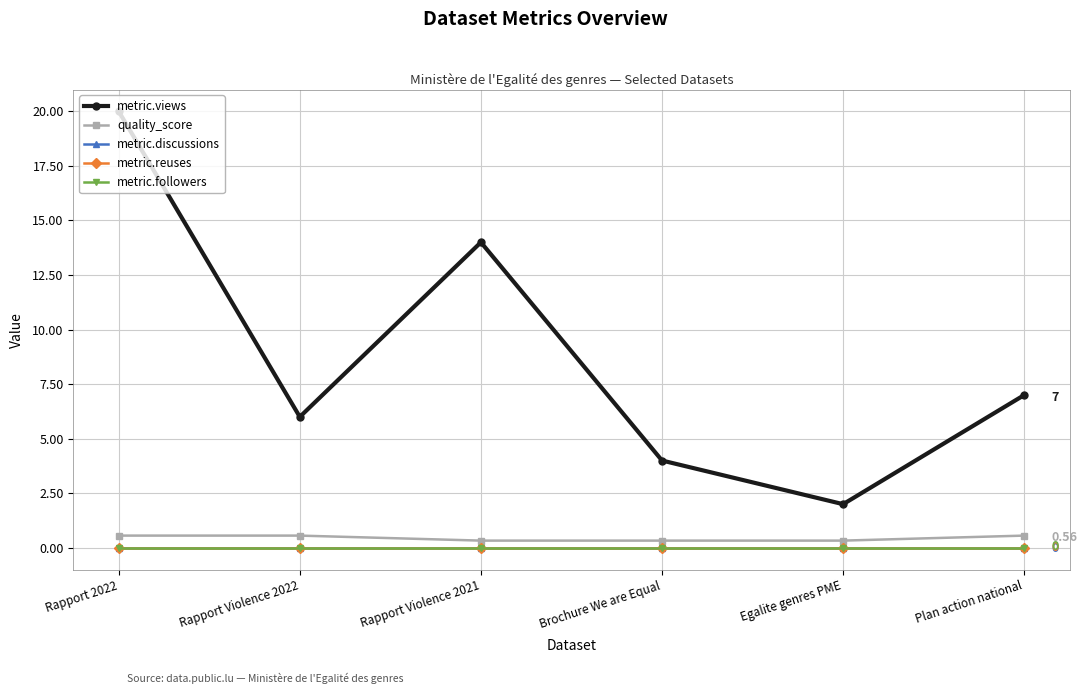

True or false: quality_score has more than 2 interior local peaks.

False